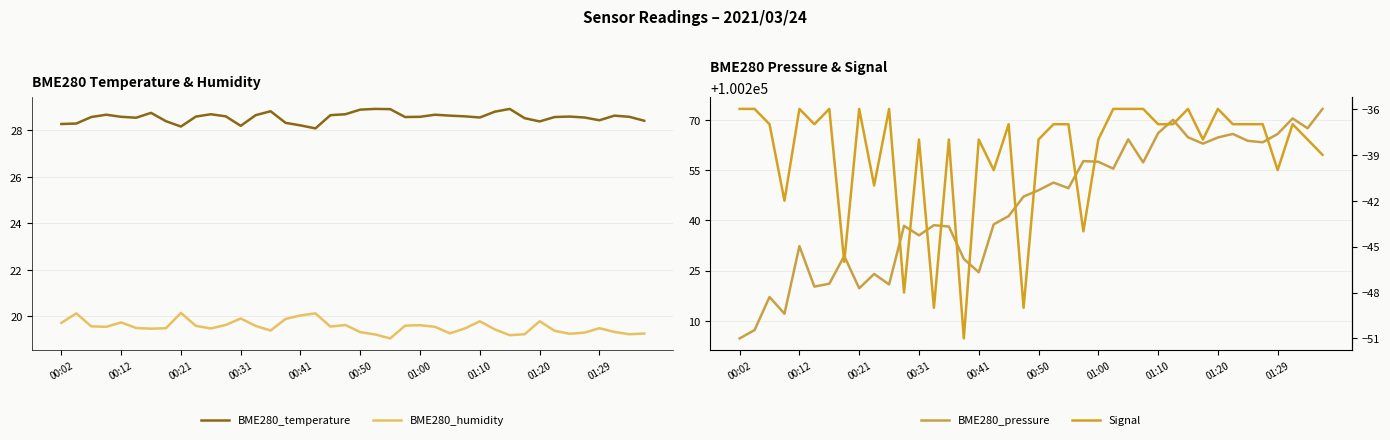

What is the label of the 1st point from the left?

00:02